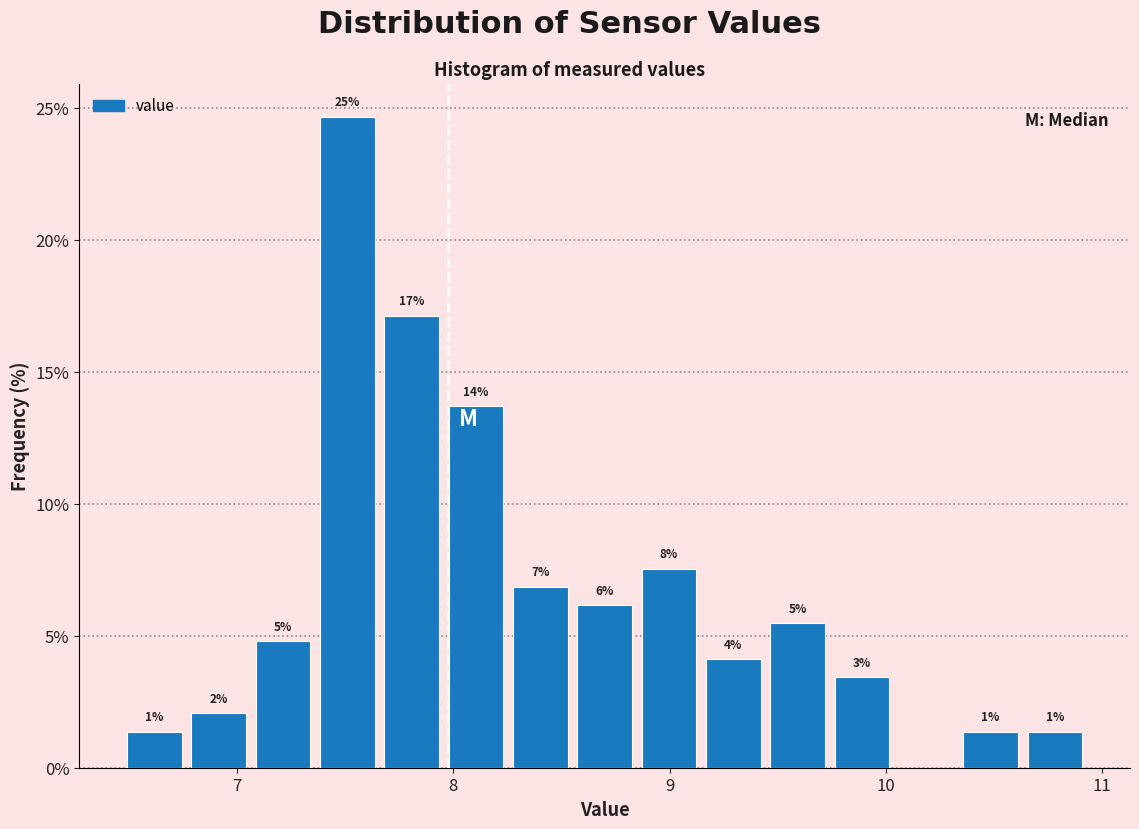

Around what value on the x-axis is the tallest bar? Give the approximate position of its centre, as read against the axis.

7.5